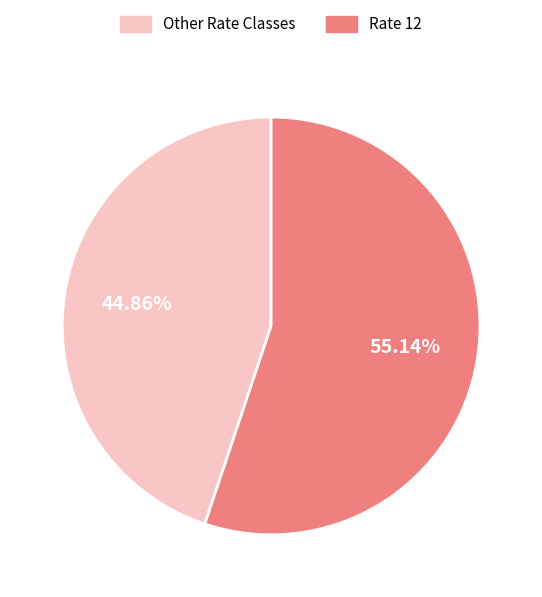

Is there a majority slice in this chart?

Yes